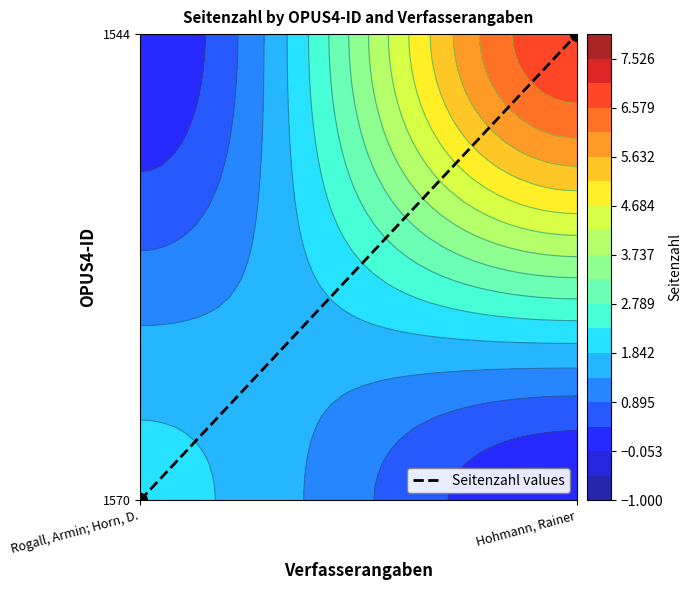

Which label corresponds to the smallest value in the chart?

Rogall, Armin; Horn, D.